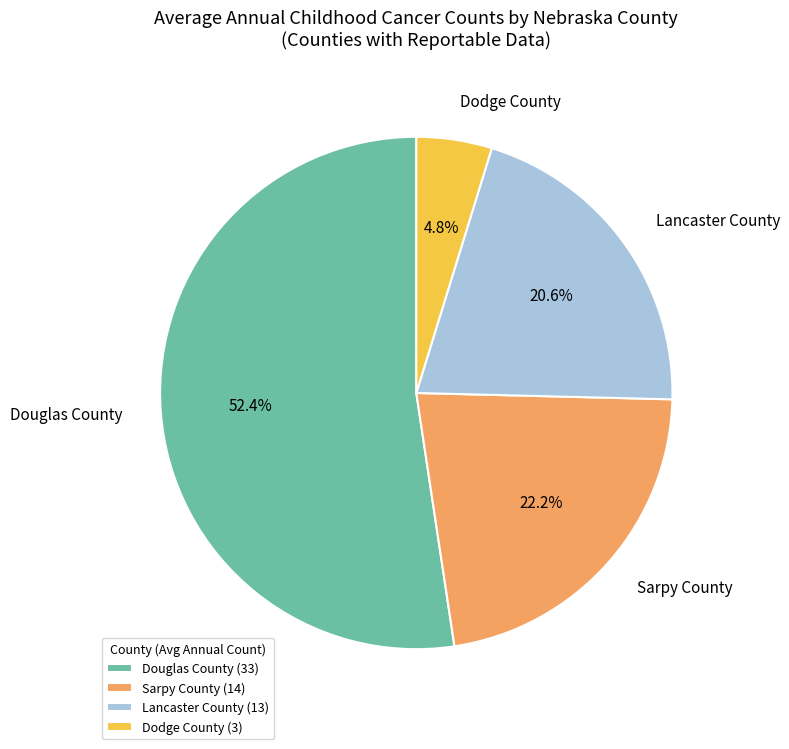

To the nearest percent, what is the difference between the Lancaster County and Sarpy County slice percentages?

2%